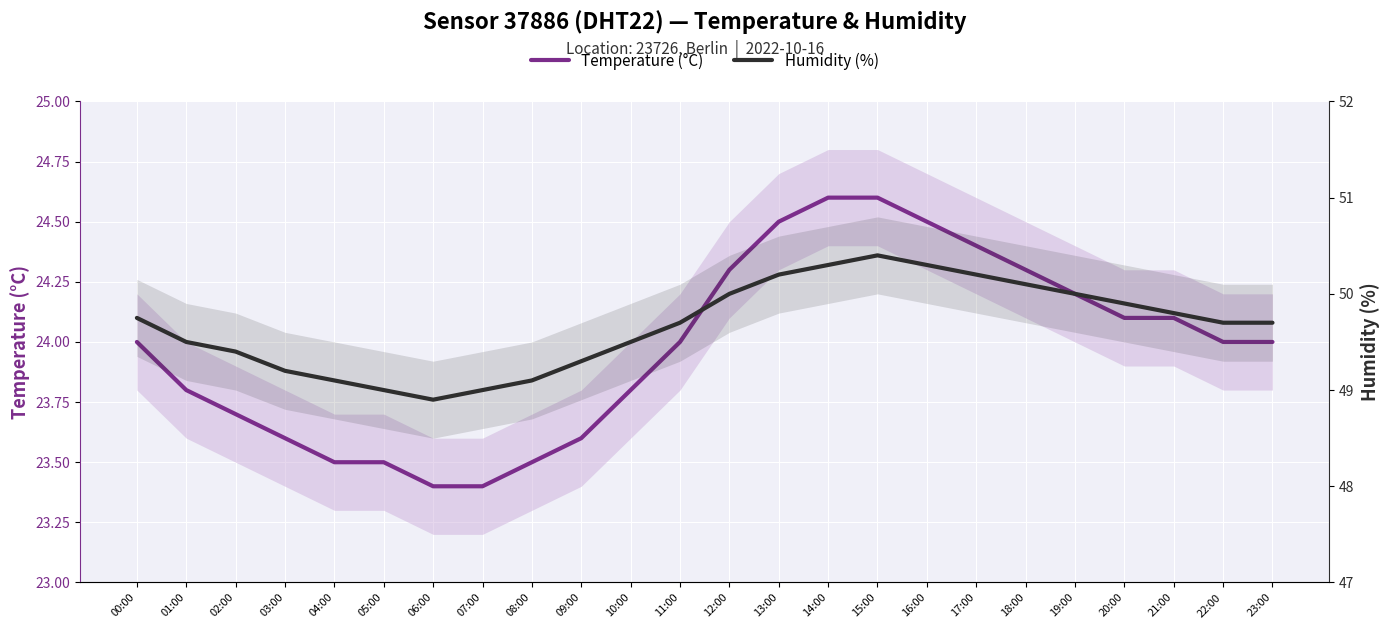

At which category is the sum across all series the highest?

15:00